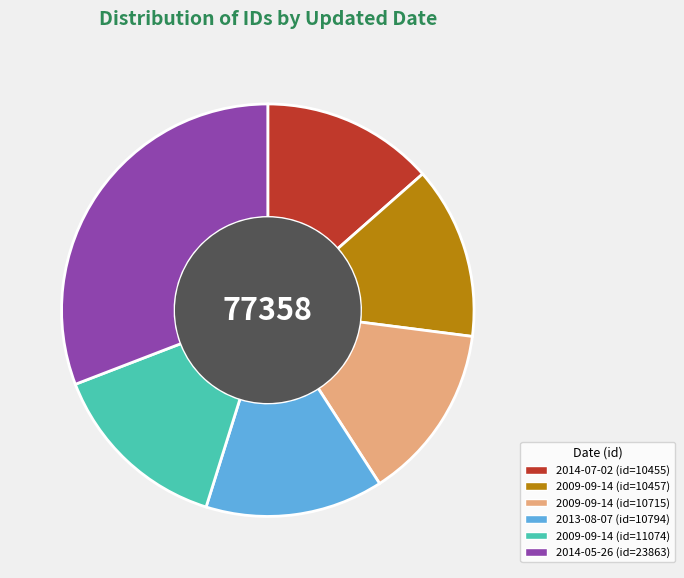

True or false: 2009-09-14 (id=11074) accounts for 20% of the total.

False